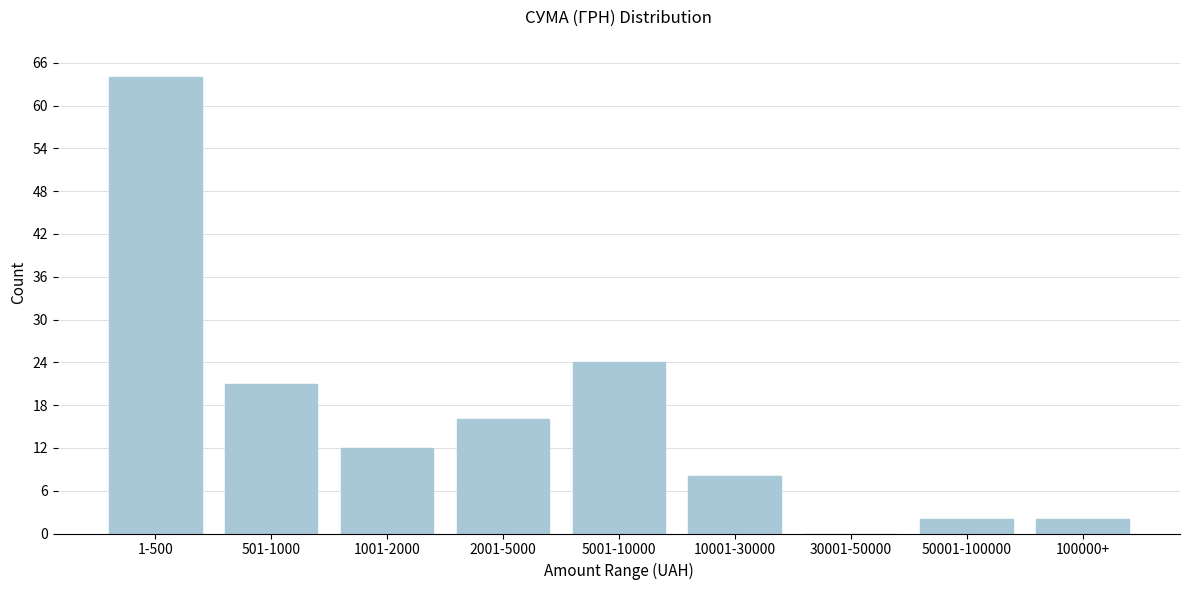

Reading left to right, list all the values displayed in this chart.

1-500=64	501-1000=21	1001-2000=12	2001-5000=16	5001-10000=24	10001-30000=8	30001-50000=0	50001-100000=2	100000+=2